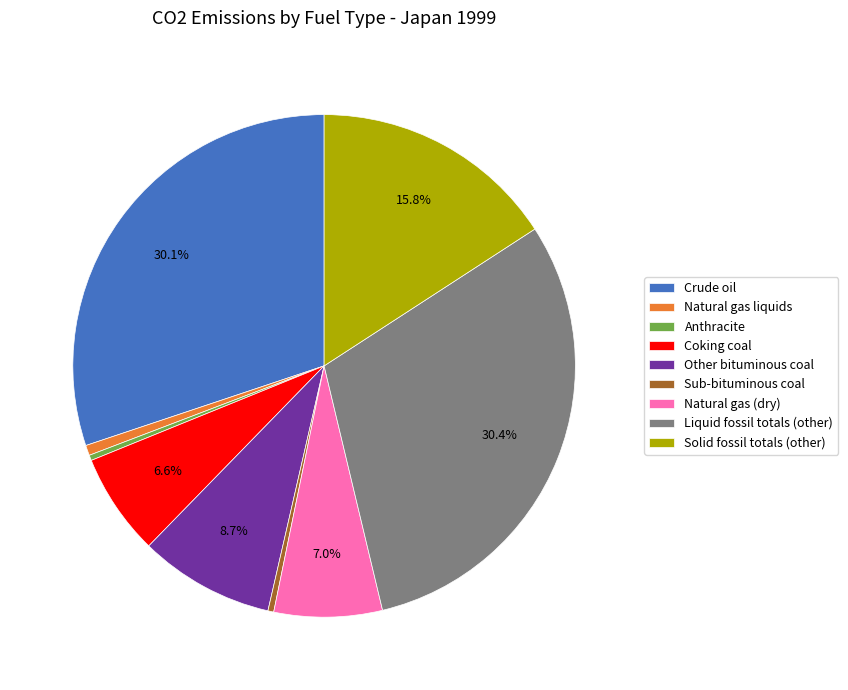

To the nearest percent, what is the difference between the Other bituminous coal and Anthracite slice percentages?

8%